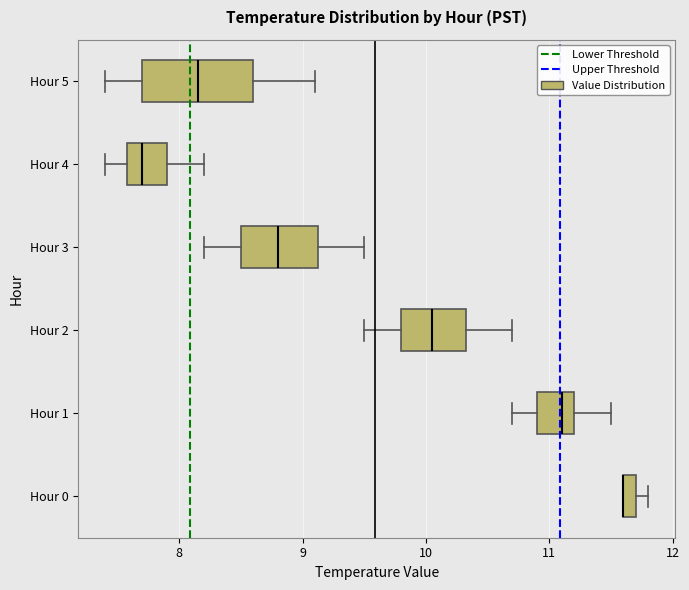

Where is the right edge of the box for Hour 5 on the x-axis? The values are not printed on the chart, so give them approximately, as read against the axis.

8.6